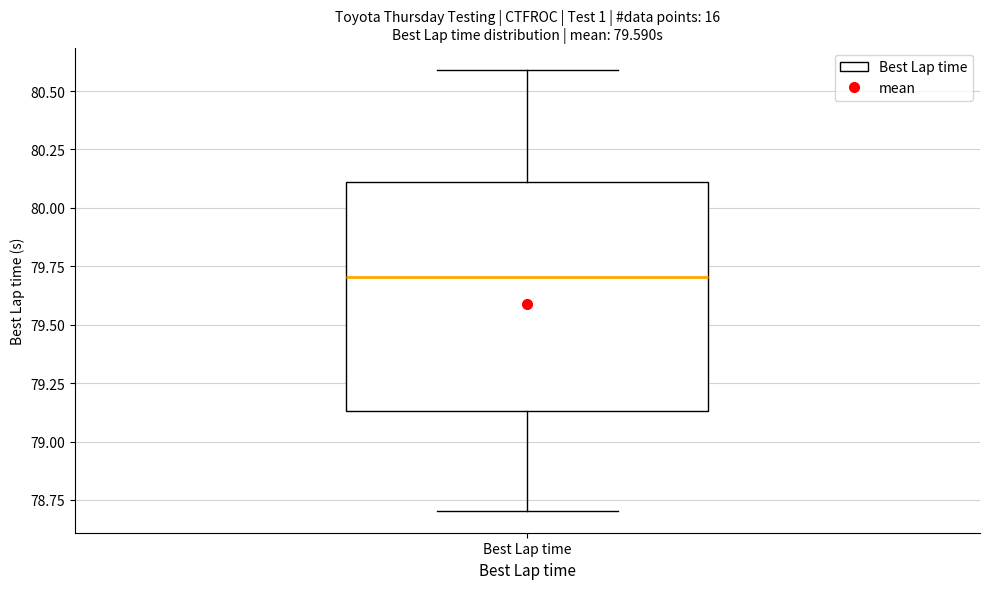

Where does the upper whisker of the box for Best Lap time end on the y-axis? The values are not printed on the chart, so give them approximately, as read against the axis.

80.60